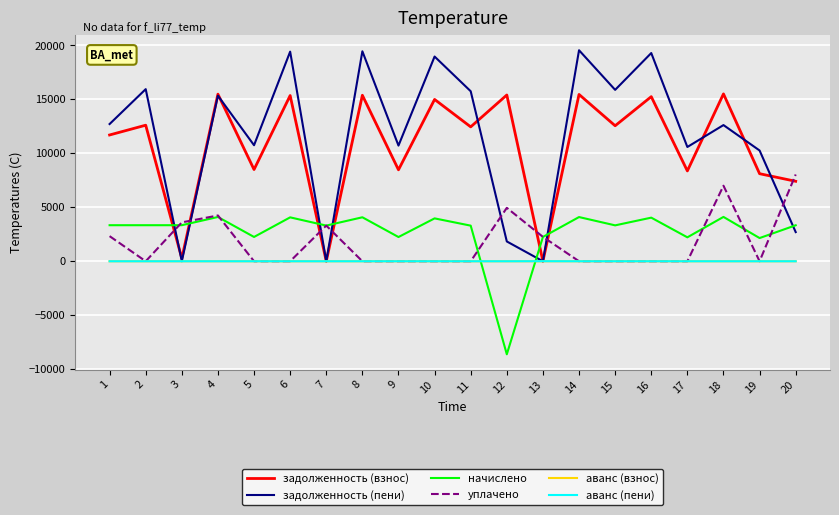

What is the maximum value for начислено?

4109.6